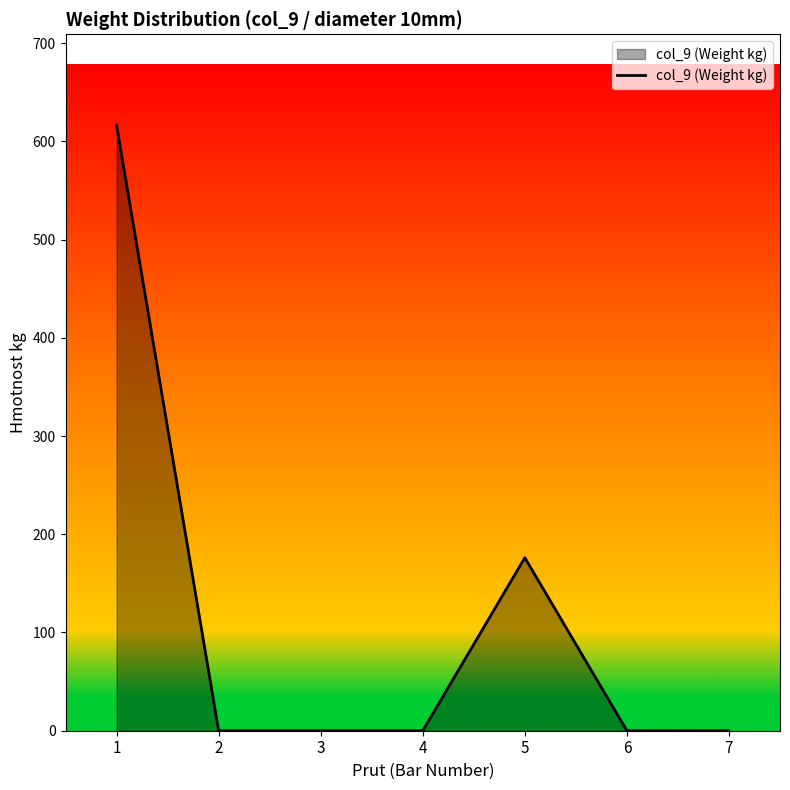

Reading left to right, list all the values displayed in this chart.

1=616.5	2=0.0	3=0.0	4=0.0	5=176.2	6=0.0	7=0.0